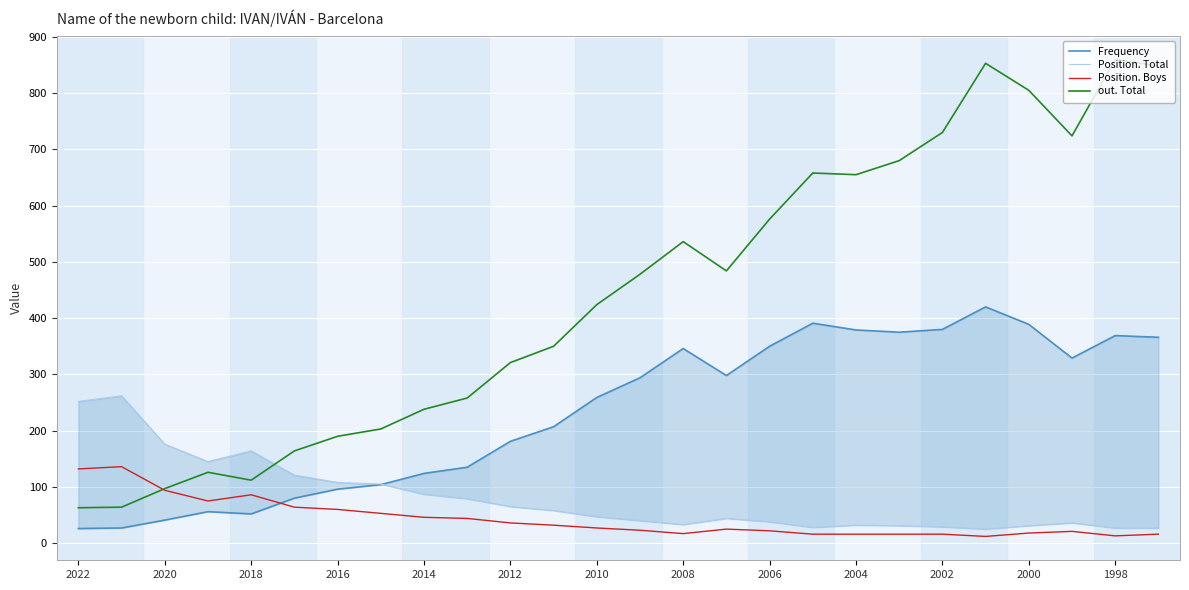

Is it true that Position. Boys equals 13 at 1998?

True